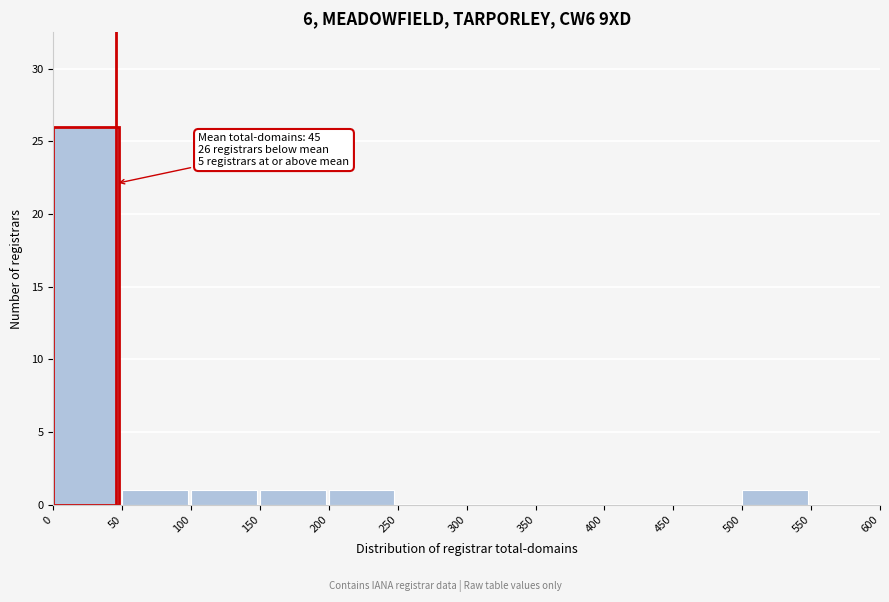

Over which range of the x-axis is the bar tallest?

0 to 50